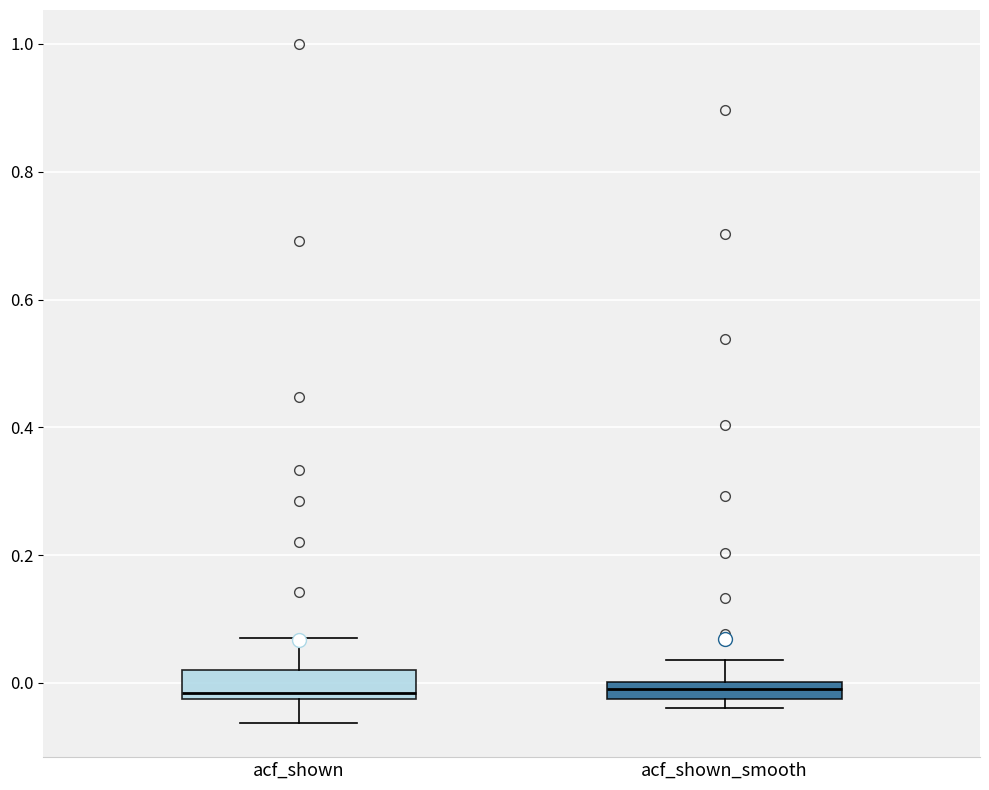

Where does the lower whisker of the box for acf_shown end on the y-axis? The values are not printed on the chart, so give them approximately, as read against the axis.

-0.06